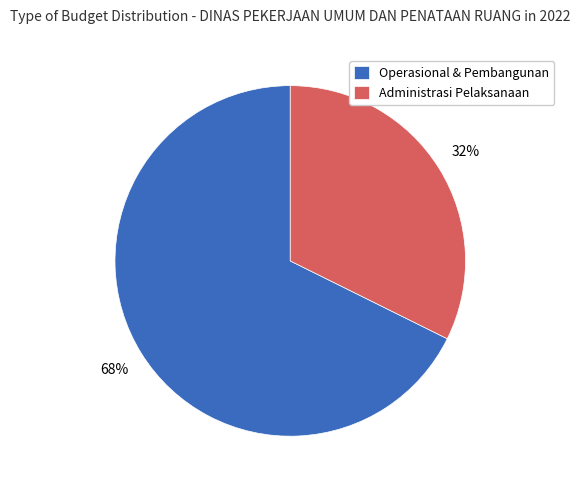

Between Administrasi Pelaksanaan and Operasional & Pembangunan, which is larger?

Operasional & Pembangunan